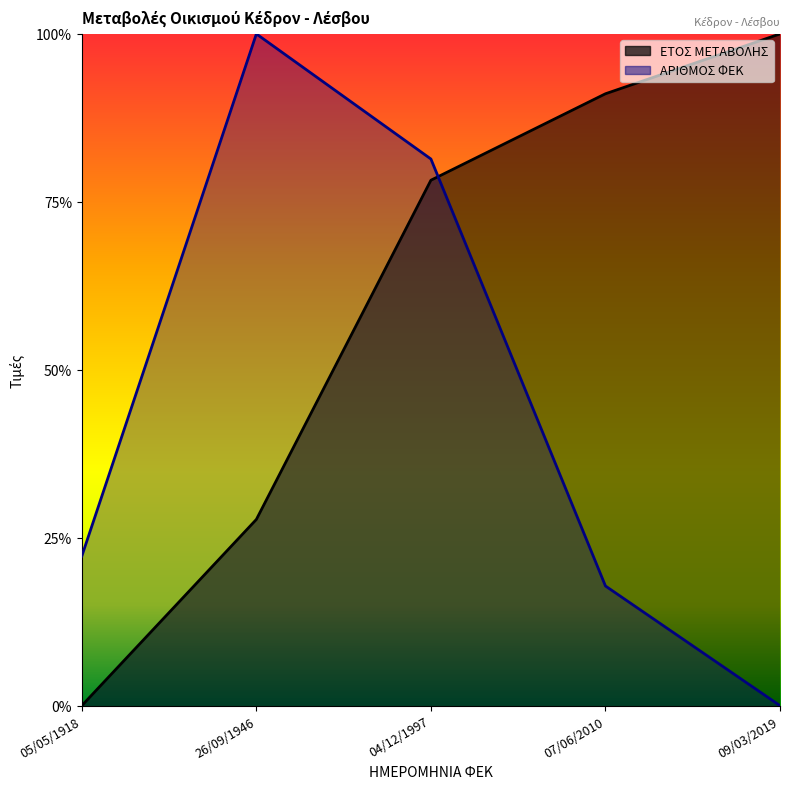

Rank the series by their maximum value, from lowest to highest.

ΕΤΟΣ ΜΕΤΑΒΟΛΗΣ, ΑΡΙΘΜΟΣ ΦΕΚ